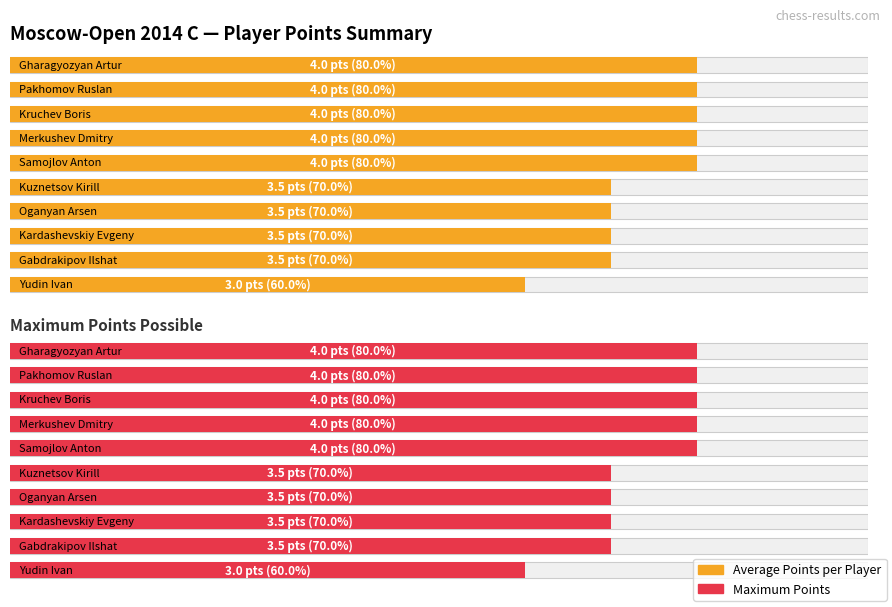

How many bars are there in total?

20